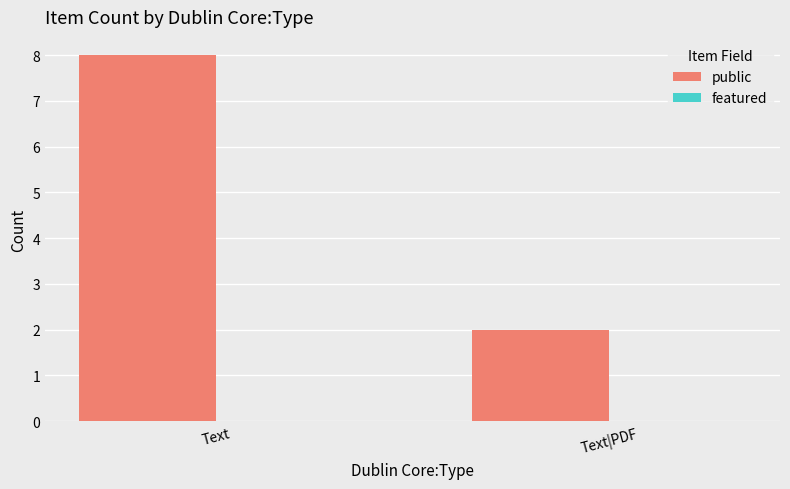

What is the average value?

5